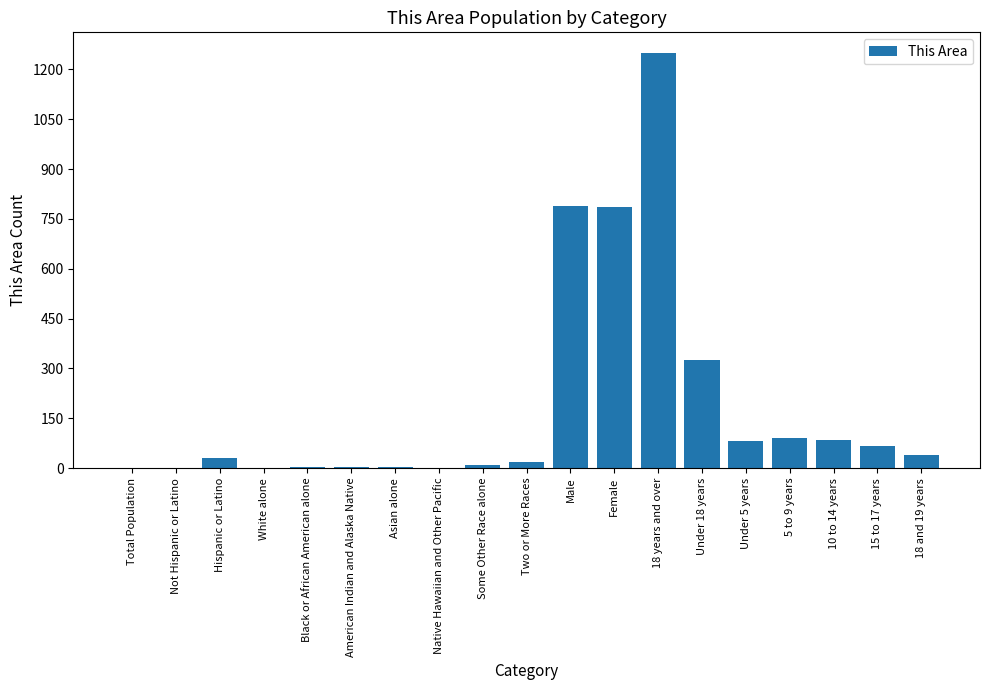

What is the sum of all values?

3577